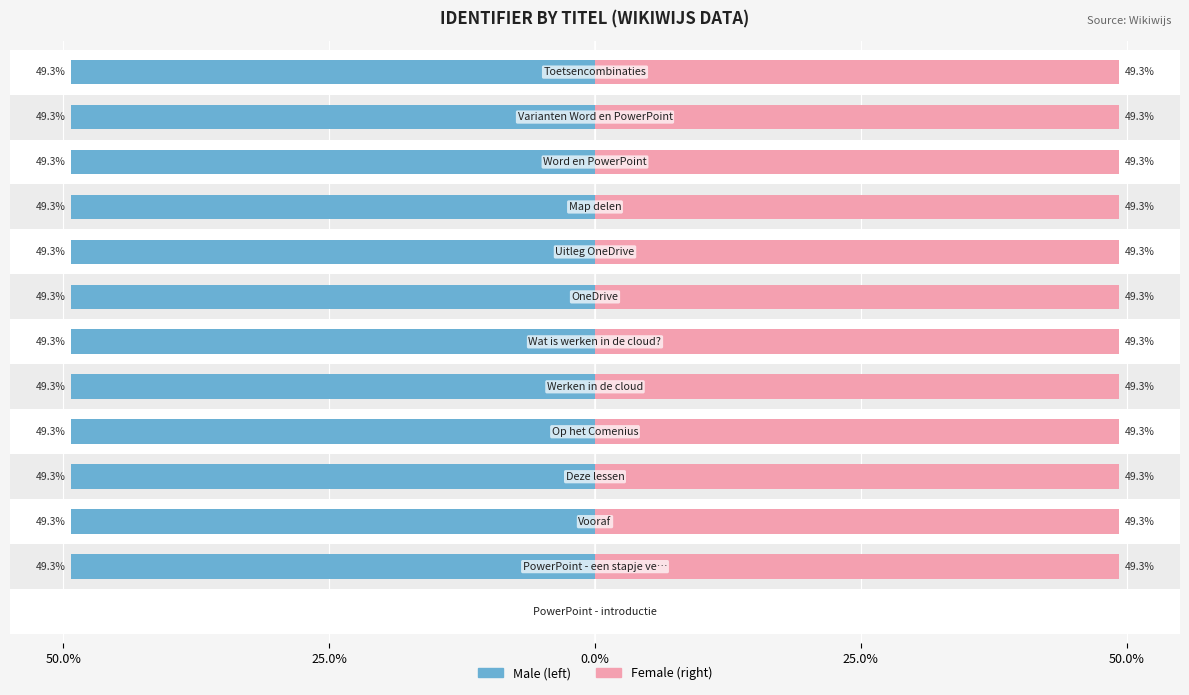

What value does the Male series have at 12?

49.3